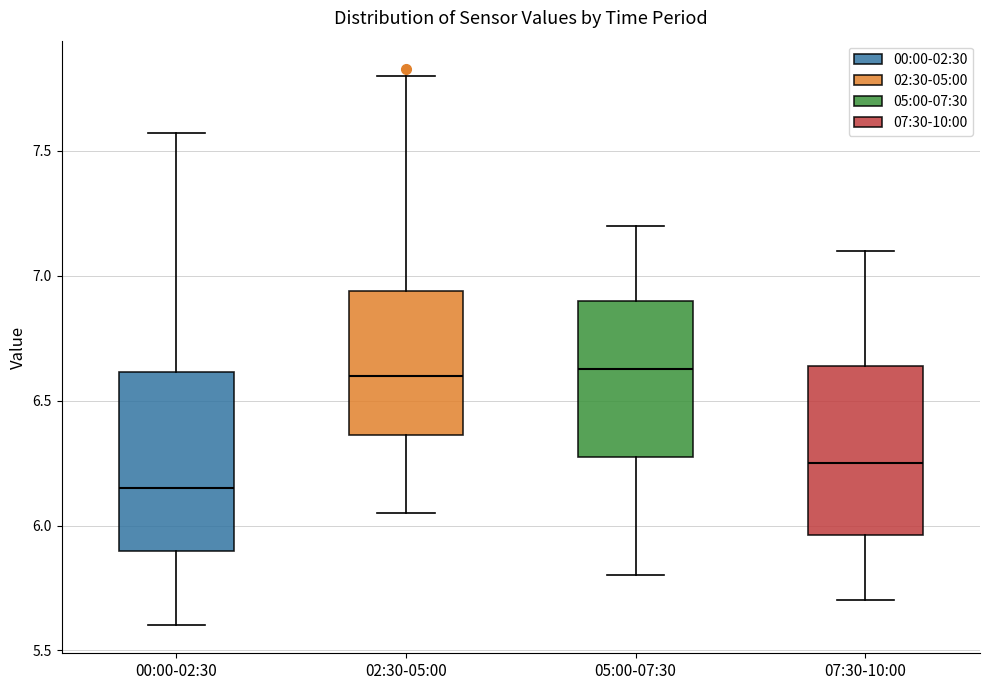

Where does the upper whisker of the box for 02:30-05:00 end on the y-axis? The values are not printed on the chart, so give them approximately, as read against the axis.

7.80